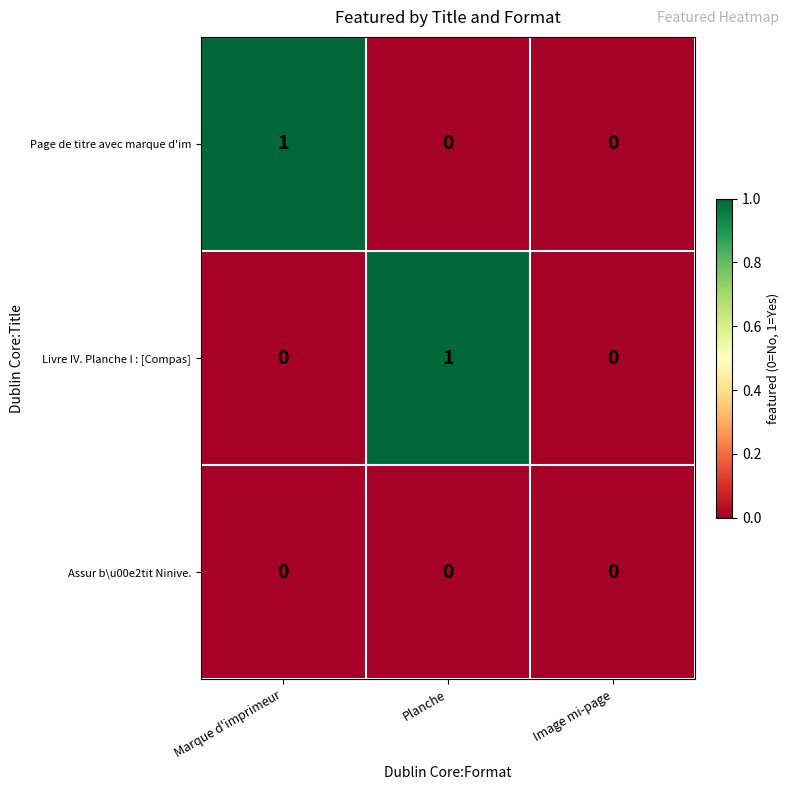

Is the value of Page de titre avec marque d'im at Marque d'imprimeur greater than the value of Livre IV. Planche I : [Compas] at Marque d'imprimeur?

Yes